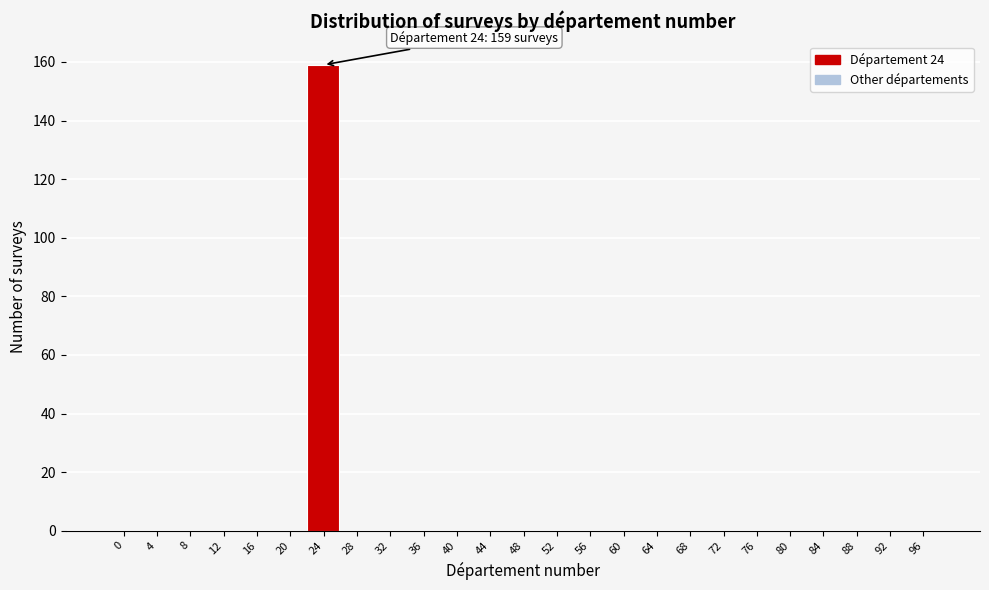

Reading left to right, list all the values displayed in this chart.

0=0	4=0	8=0	12=0	16=0	20=0	24=159	28=0	32=0	36=0	40=0	44=0	48=0	52=0	56=0	60=0	64=0	68=0	72=0	76=0	80=0	84=0	88=0	92=0	96=0